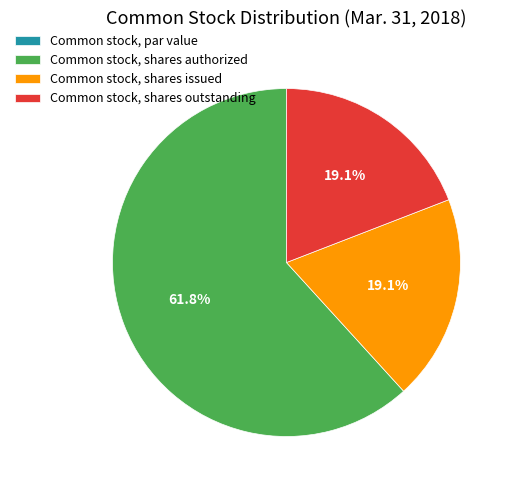

Approximately how many times larger is the value at Common stock, shares issued compared to Common stock, shares authorized?

0.3